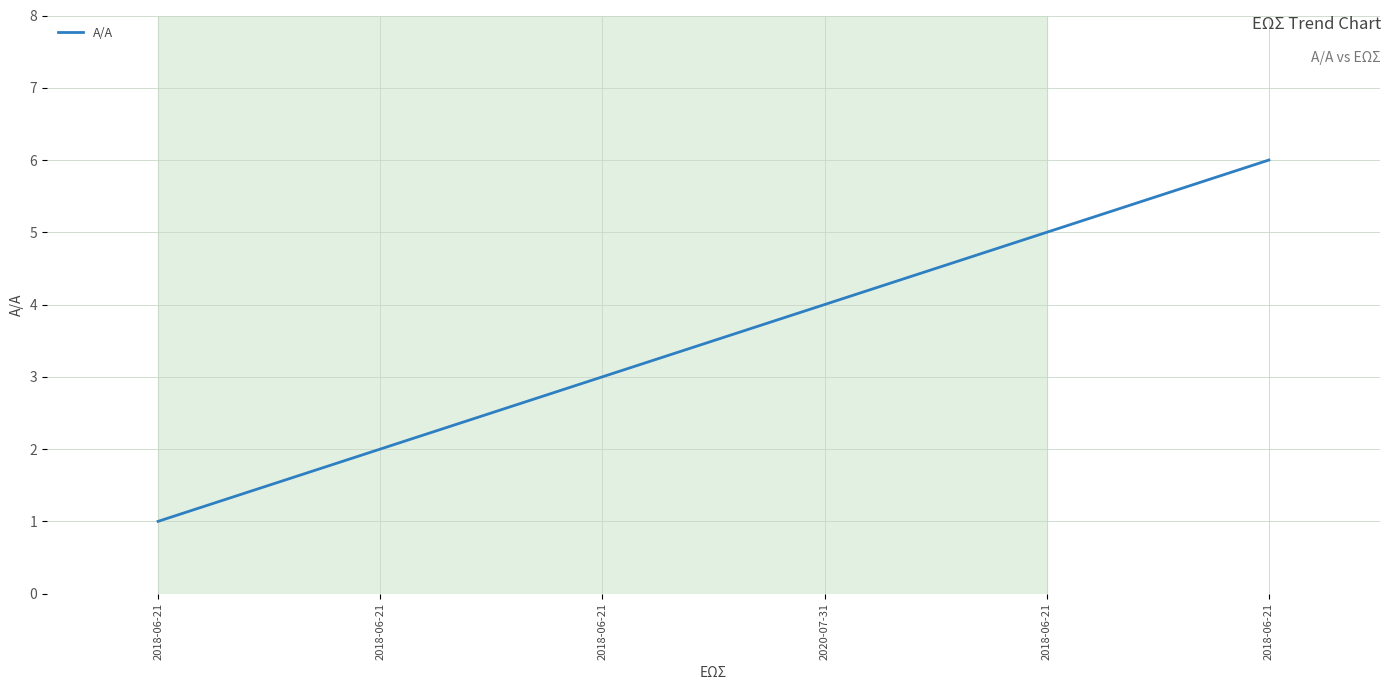

The value at 2018-06-21 is 1. True or false?

False